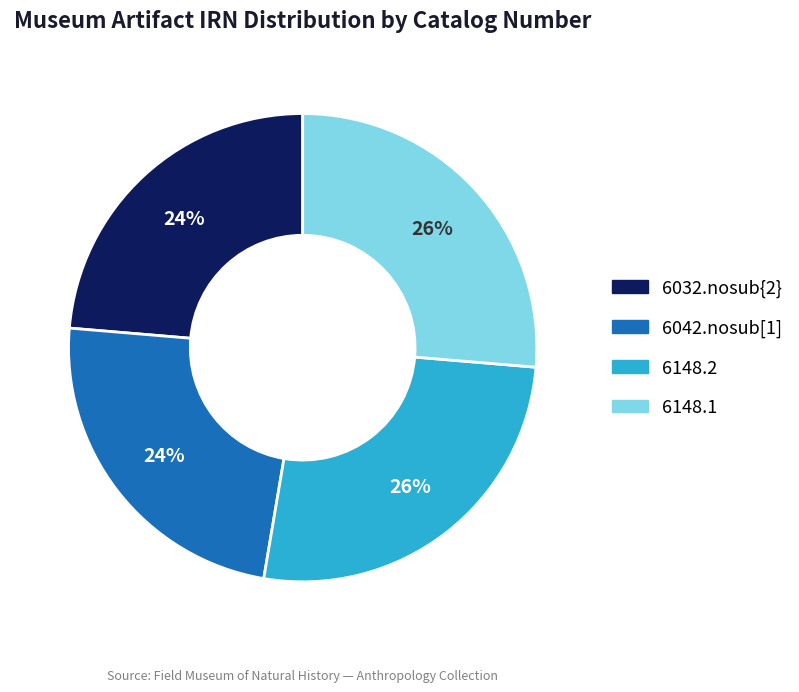

Is 6148.1 the majority of the pie?

No